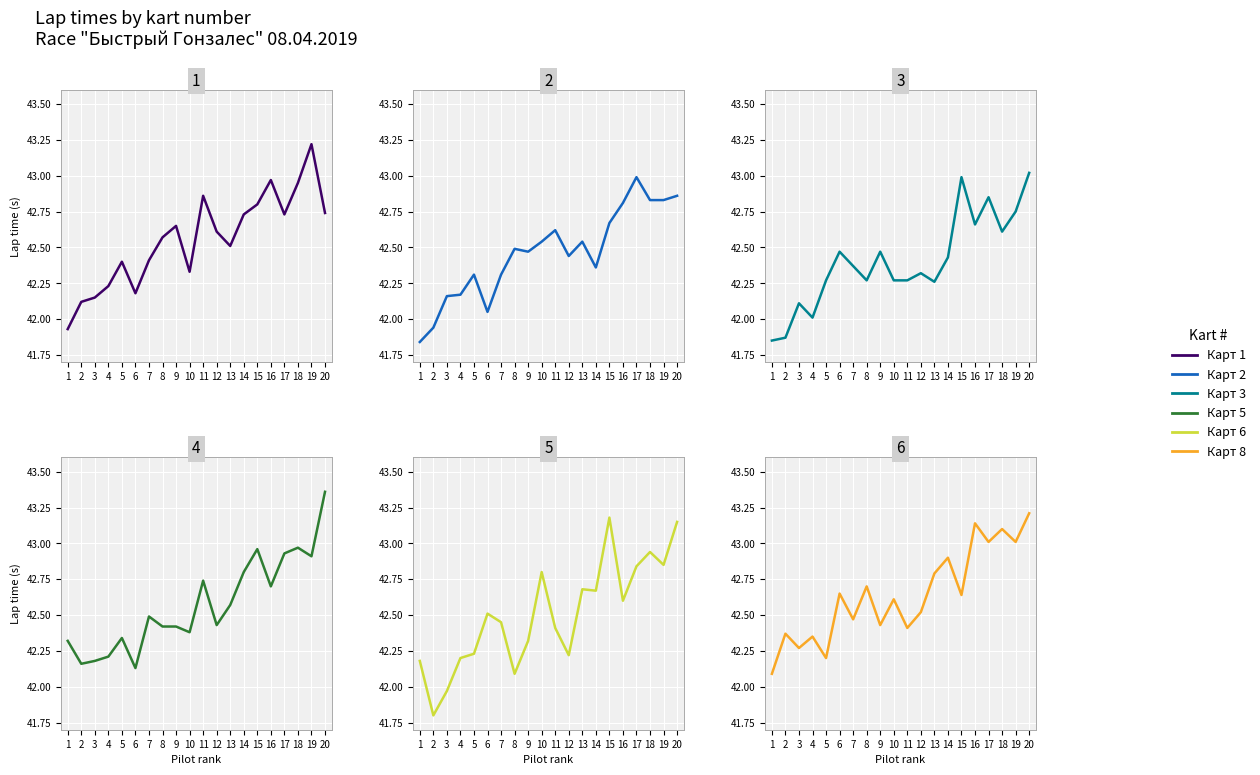

What is the average value of the Карт 1 series?

42.6